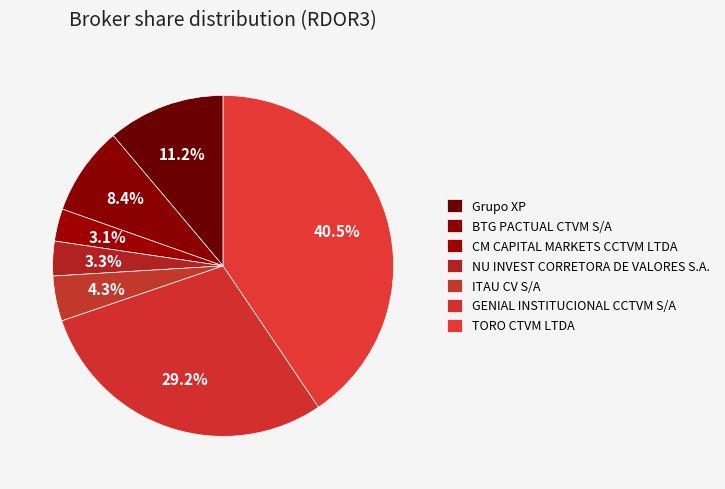

Count the number of slices in the pie.

7